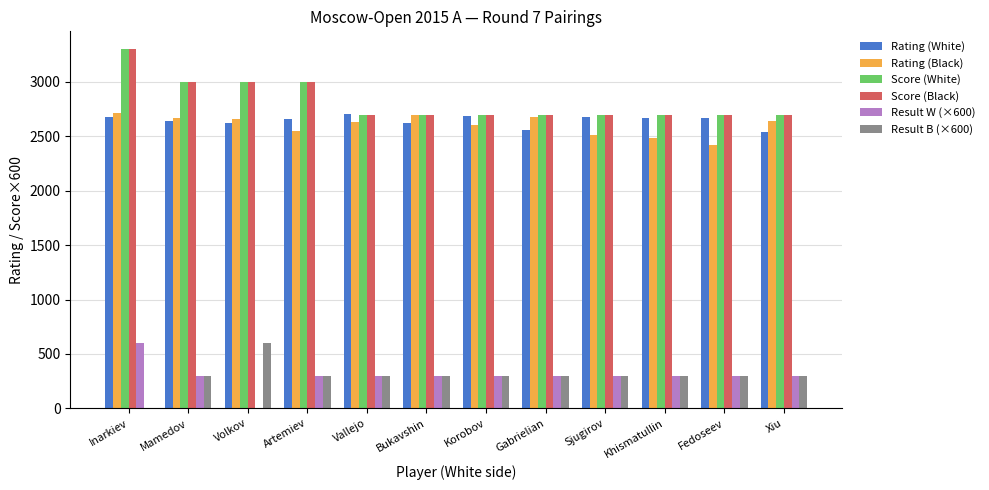

What is the total value across all series at Korobov?

11291